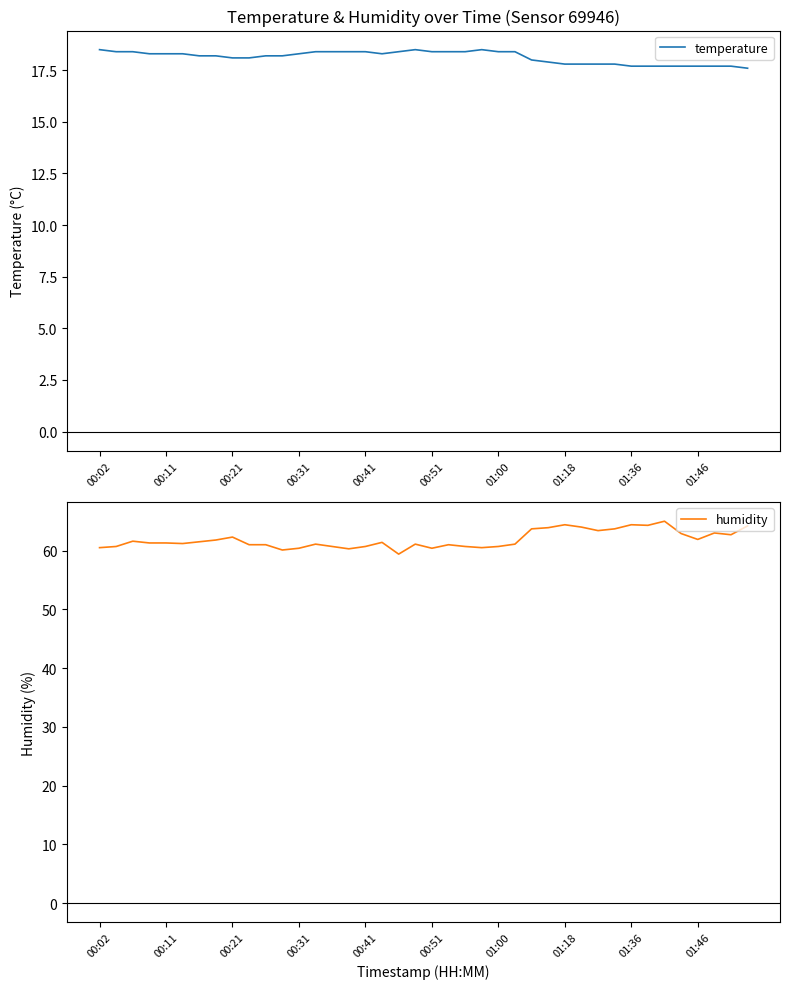

The humidity series shows 62.7 at 38. True or false?

True